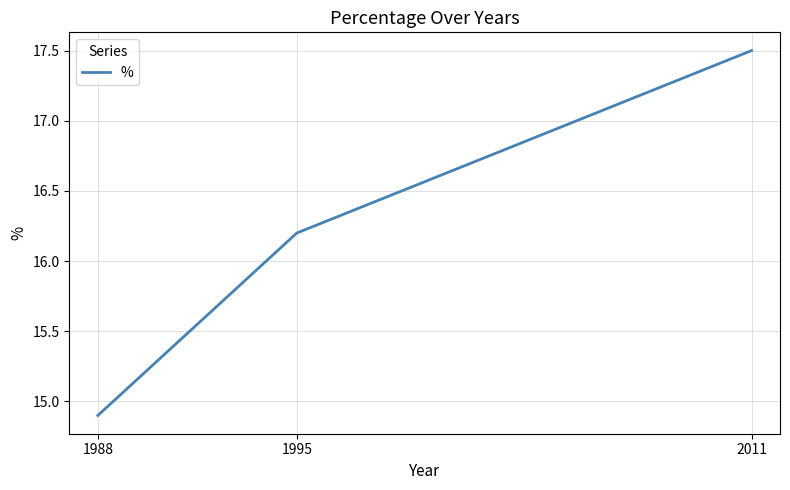

Reading left to right, transcribe all the data shown in this chart.

1988=14.9	1995=16.2	2011=17.5